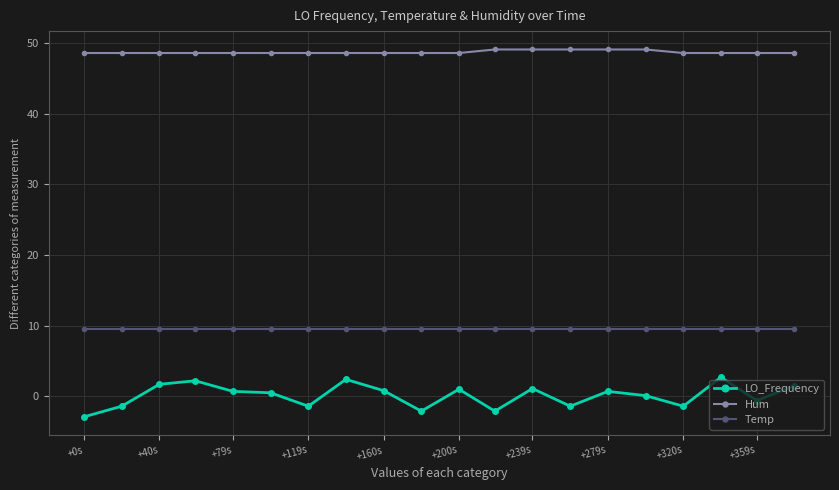

Does the chart display data point markers on the line(s)?

Yes